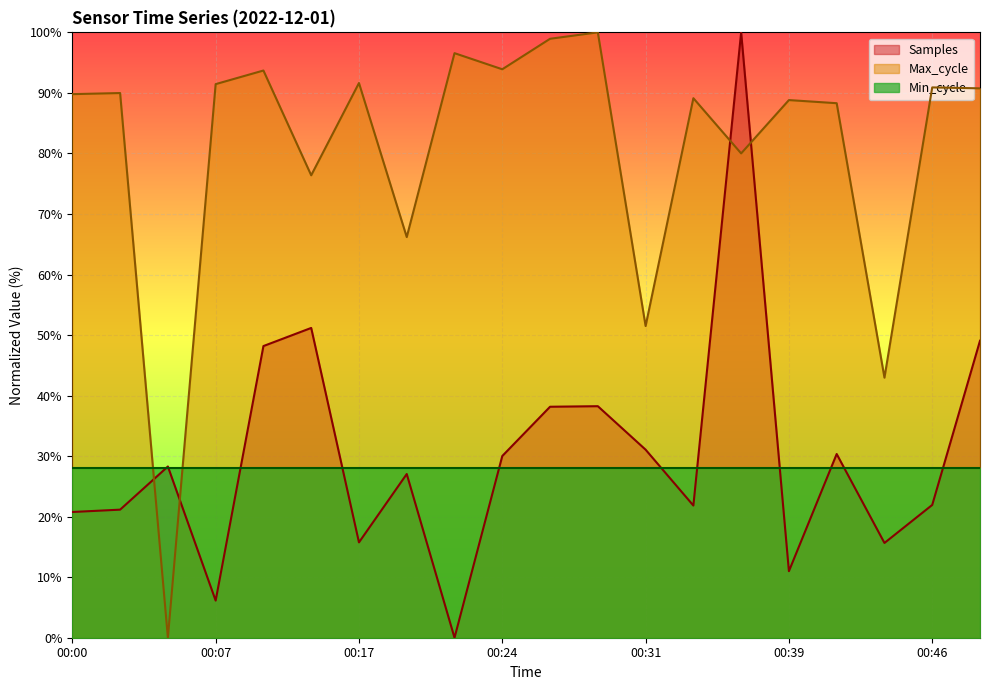

The Min_cycle series shows 28.0 at 00:39. True or false?

True